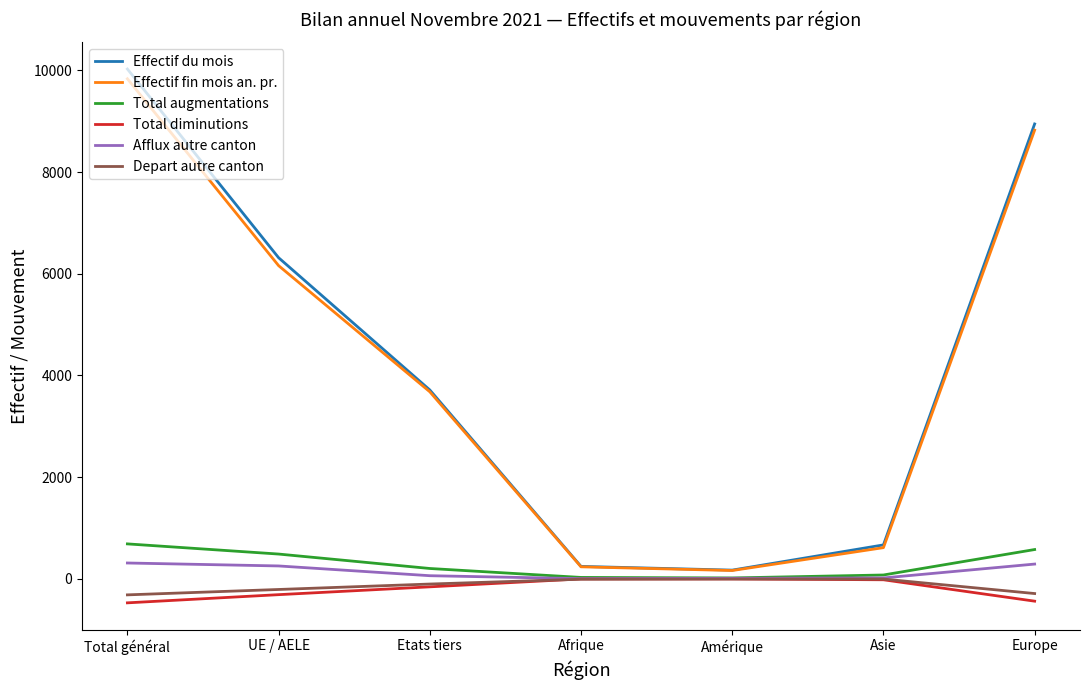

Is the value of Depart autre canton at Asie greater than the value of Effectif du mois at Asie?

No